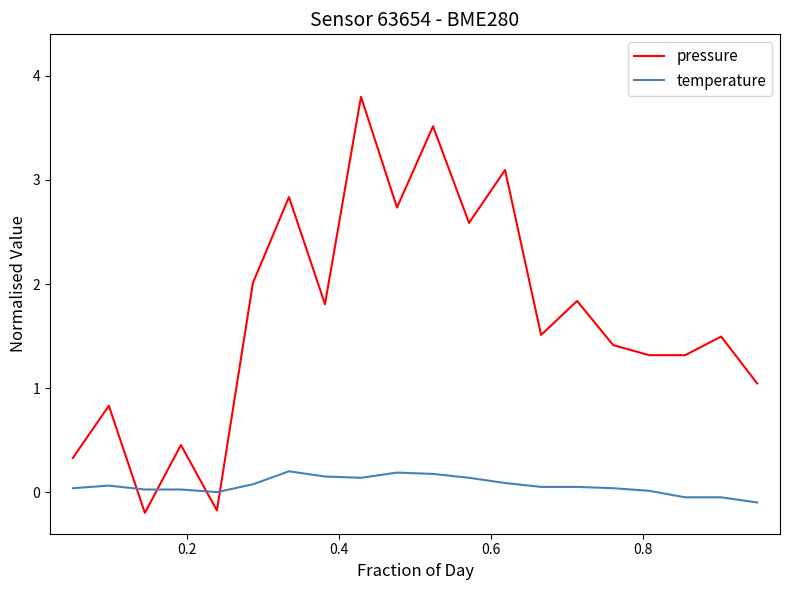

Which series has the largest total across all categories?

pressure